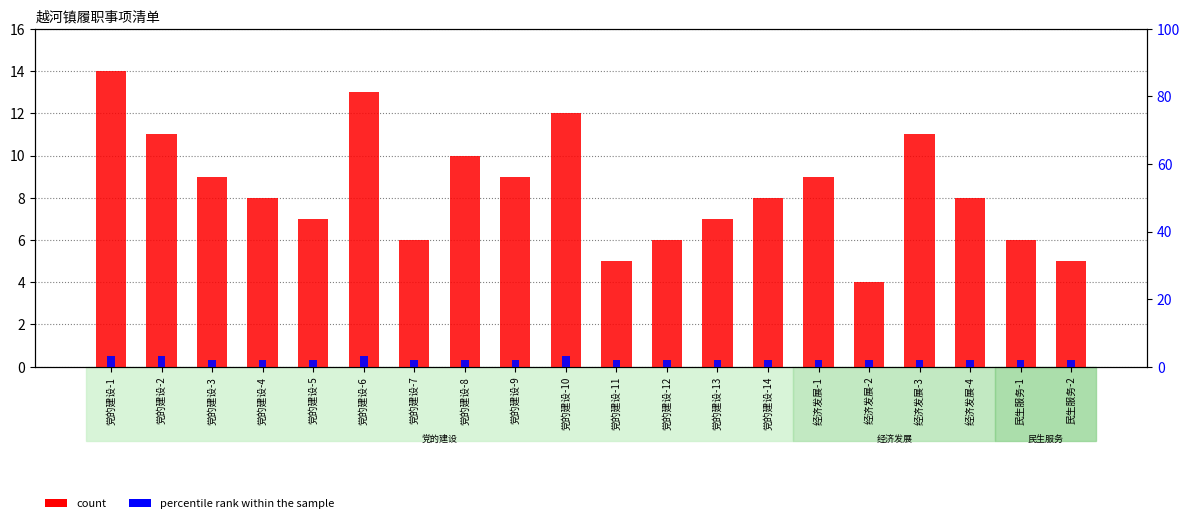

List the series in order of their overall mean, highest first.

count, percentile rank within the sample